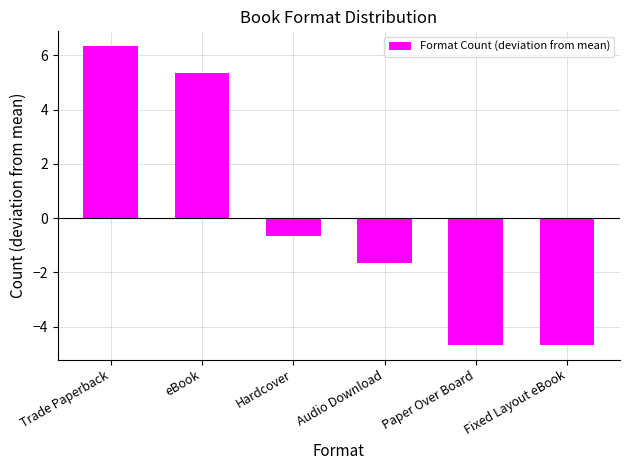

What is the difference between the maximum and minimum values?

11.0